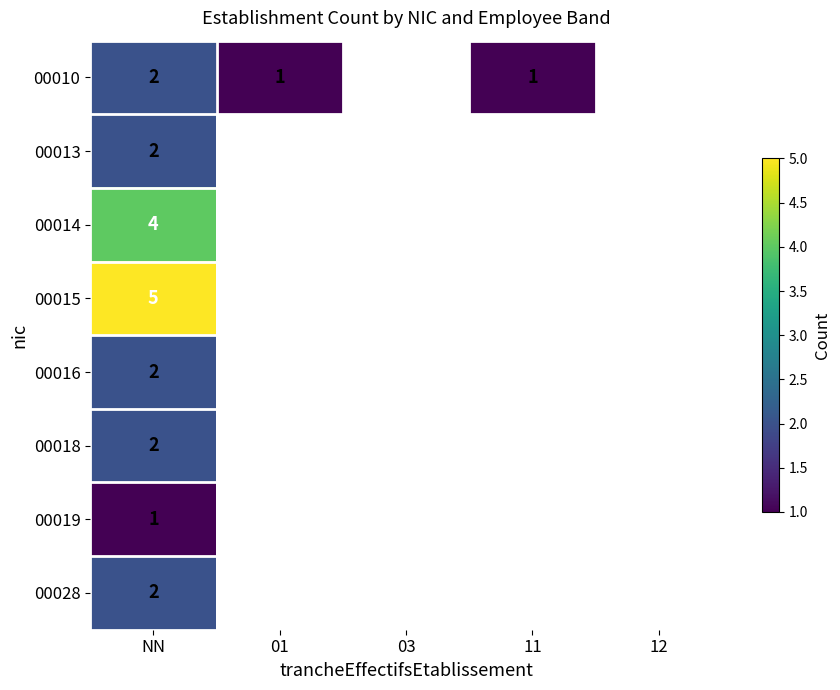

Between 01 and NN, which is larger?

NN